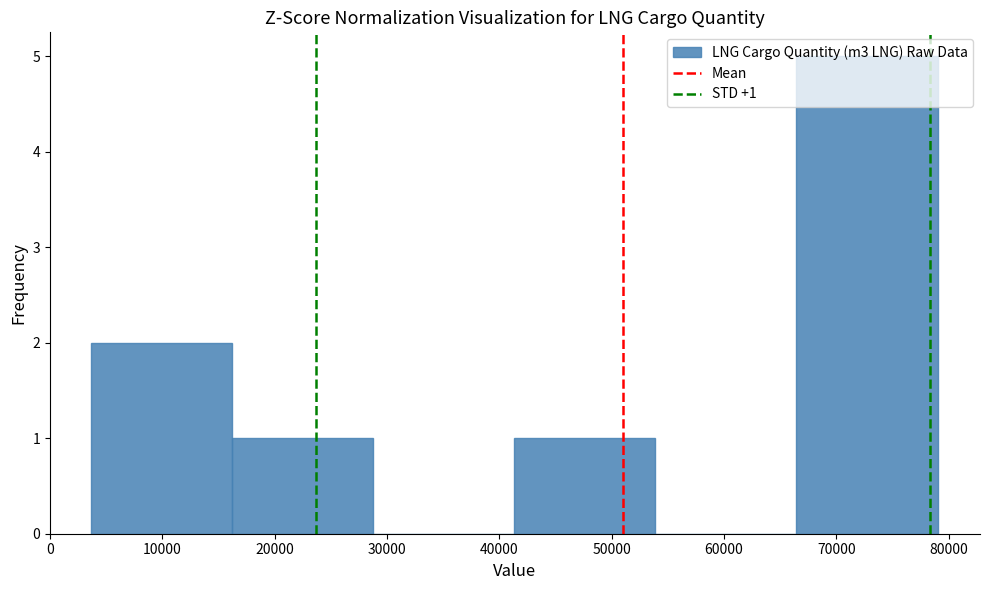

Which range on the x-axis has the tallest bar?

66000 to 79000